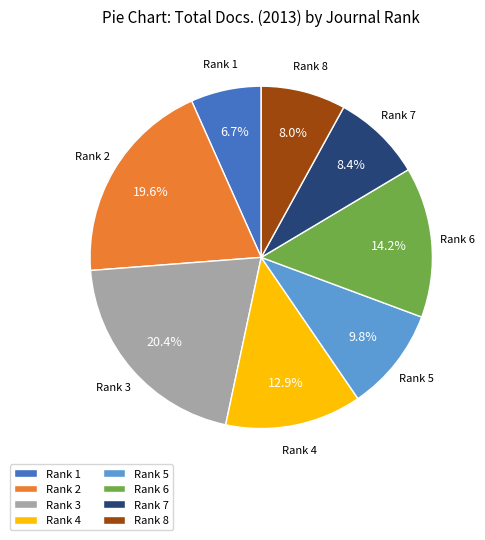

What is the largest slice in the pie chart?

Rank 3